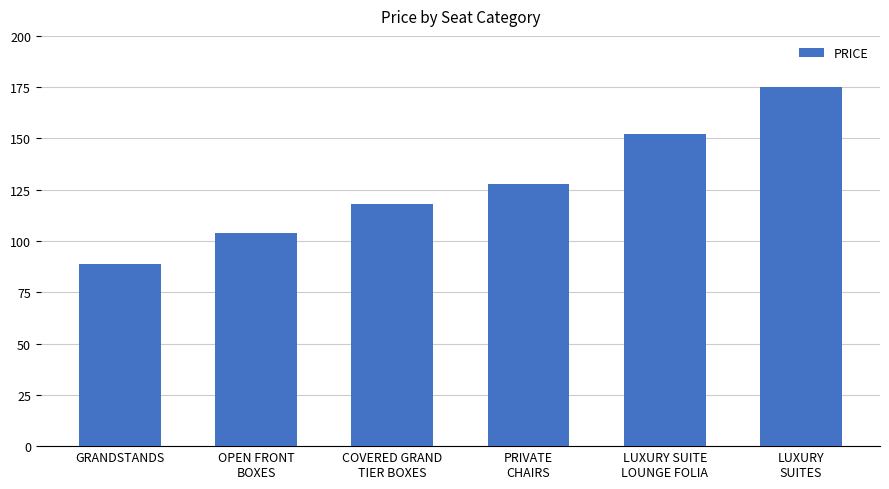

What is the difference between the second highest and minimum values?

63